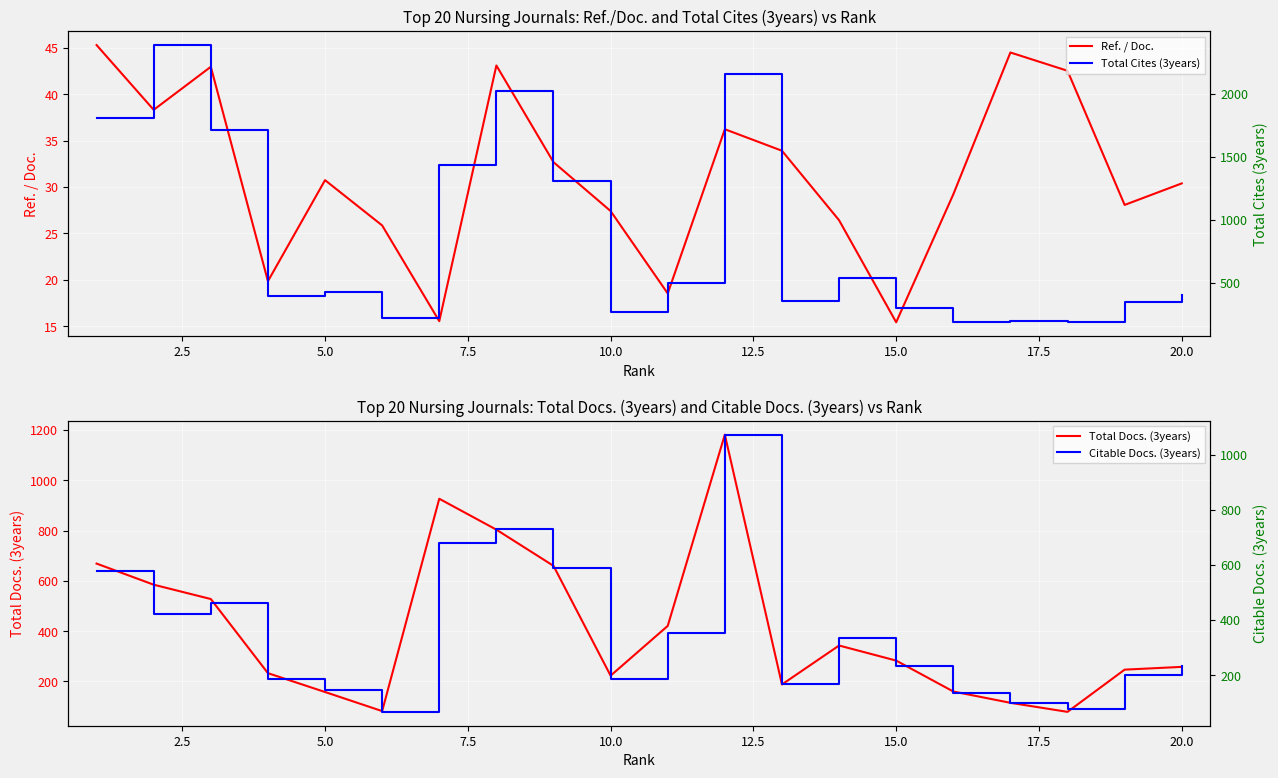

What is the minimum value shown in the chart?

15.4